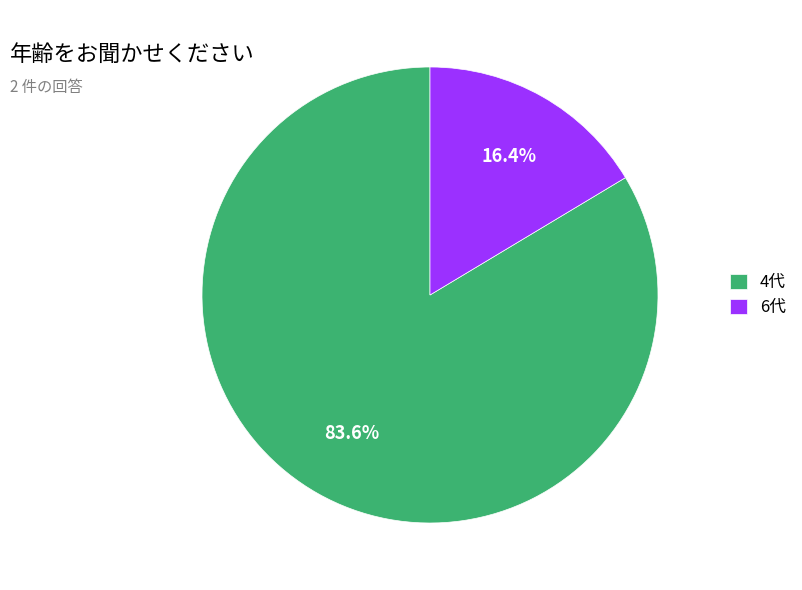

Rank the categories by value from highest to lowest.

4代, 6代